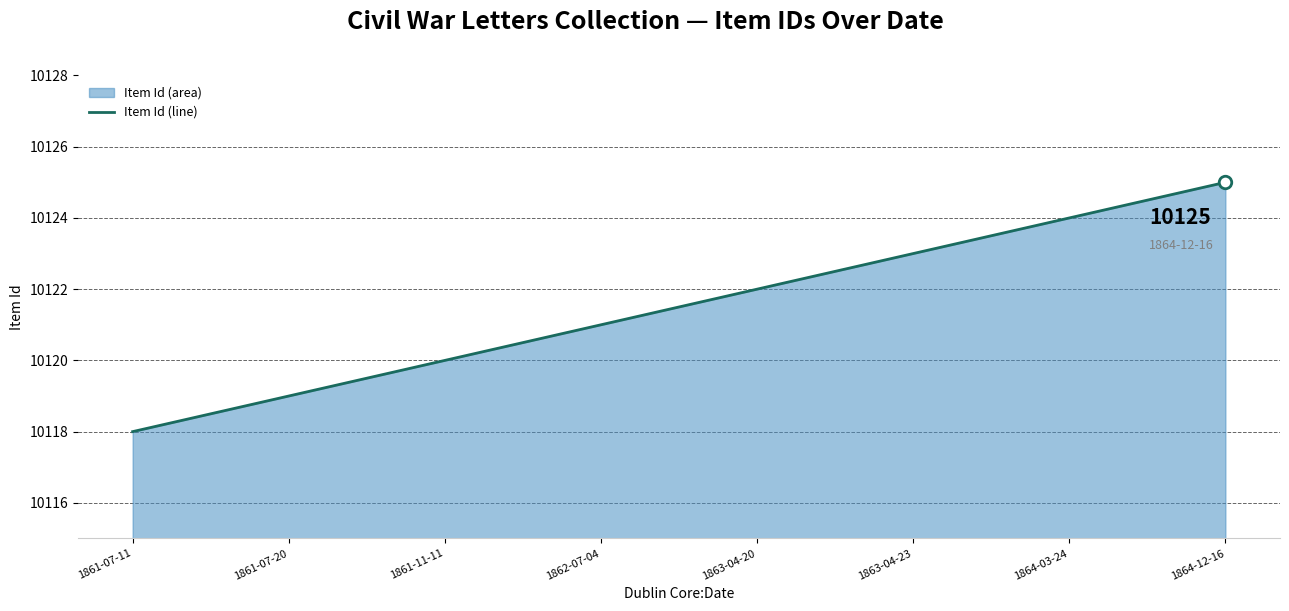

Where does the data first go above 10122?

1863-04-23